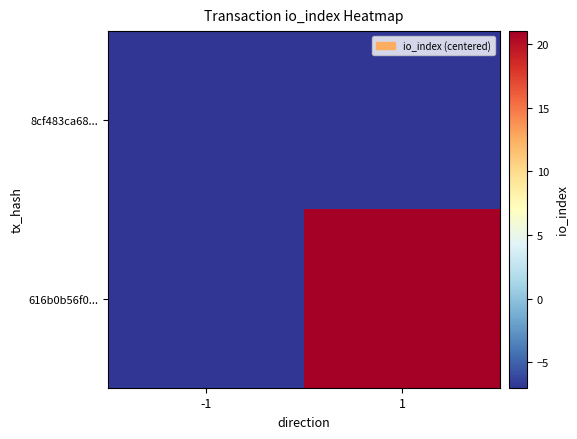

What is the greatest value displayed?

21